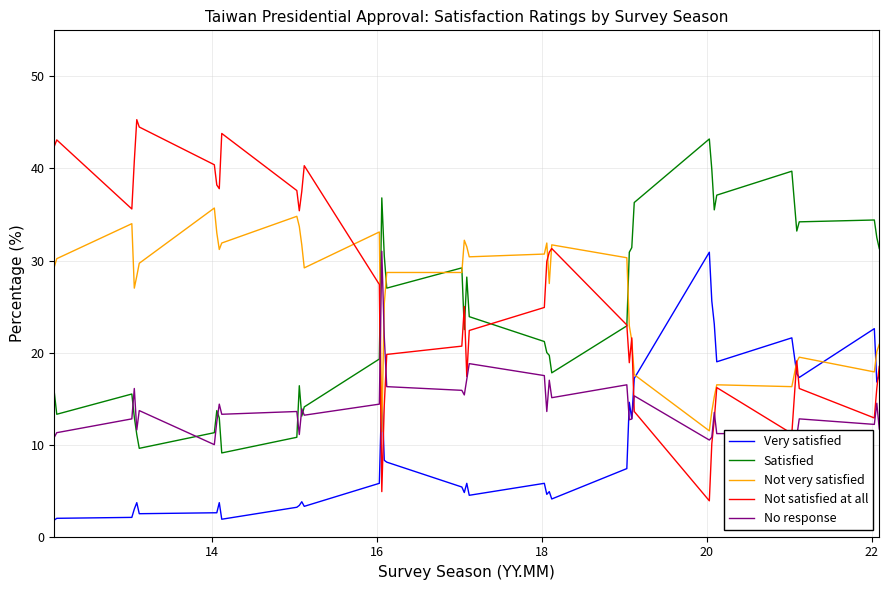

Which series has the largest range (max minus min)?

Not satisfied at all